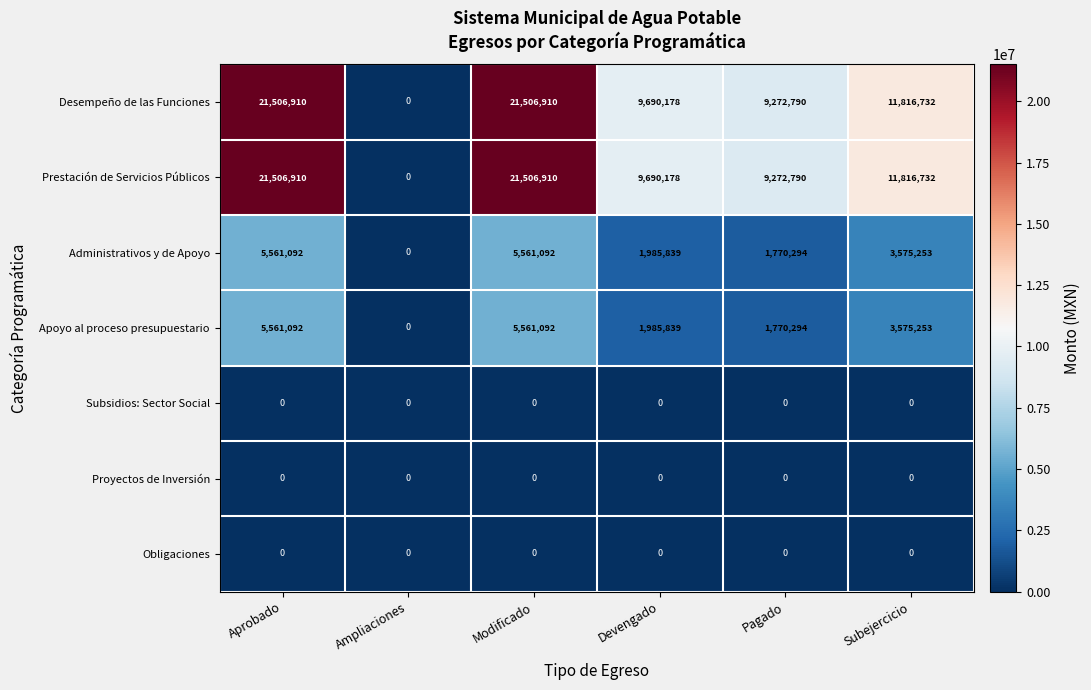

What is the difference between the Prestación de Servicios Públicos values at Subejercicio and Ampliaciones?

11816732